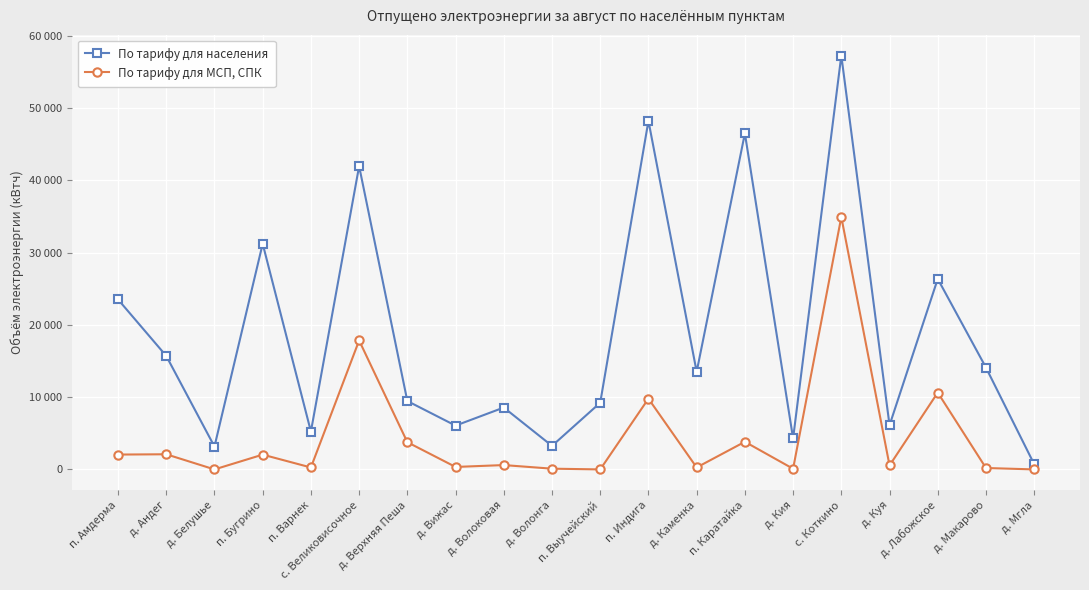

What position from the right is п. Выучейский?

10